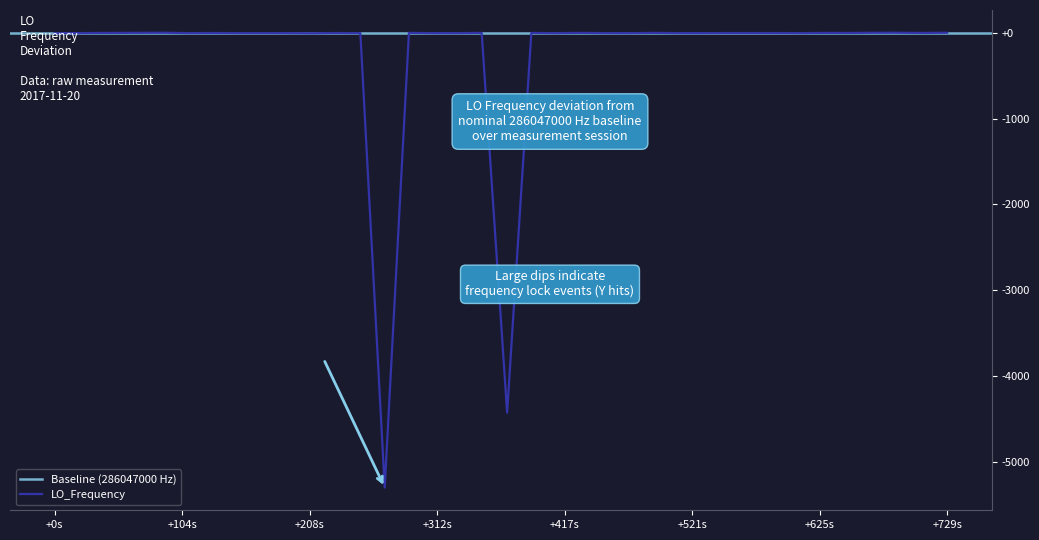

Reading left to right, list all the values displayed in this chart.

-3.2	-2.9	-0.2	2.4	2.7	-1.5	-0.4	-1.5	-1.2	-1.9	-3.5	-0.6	-1.7	-1.7	-5302.8	1.0	-1.7	-1.9	0.8	-4429.0	0.4	-1.9	0.9	-1.4	-1.9	-1.9	1.1	-1.7	-1.8	-0.8	-0.9	-0.7	-0.7	-1.5	0.4	0.1	2.5	2.7	0.3	2.8